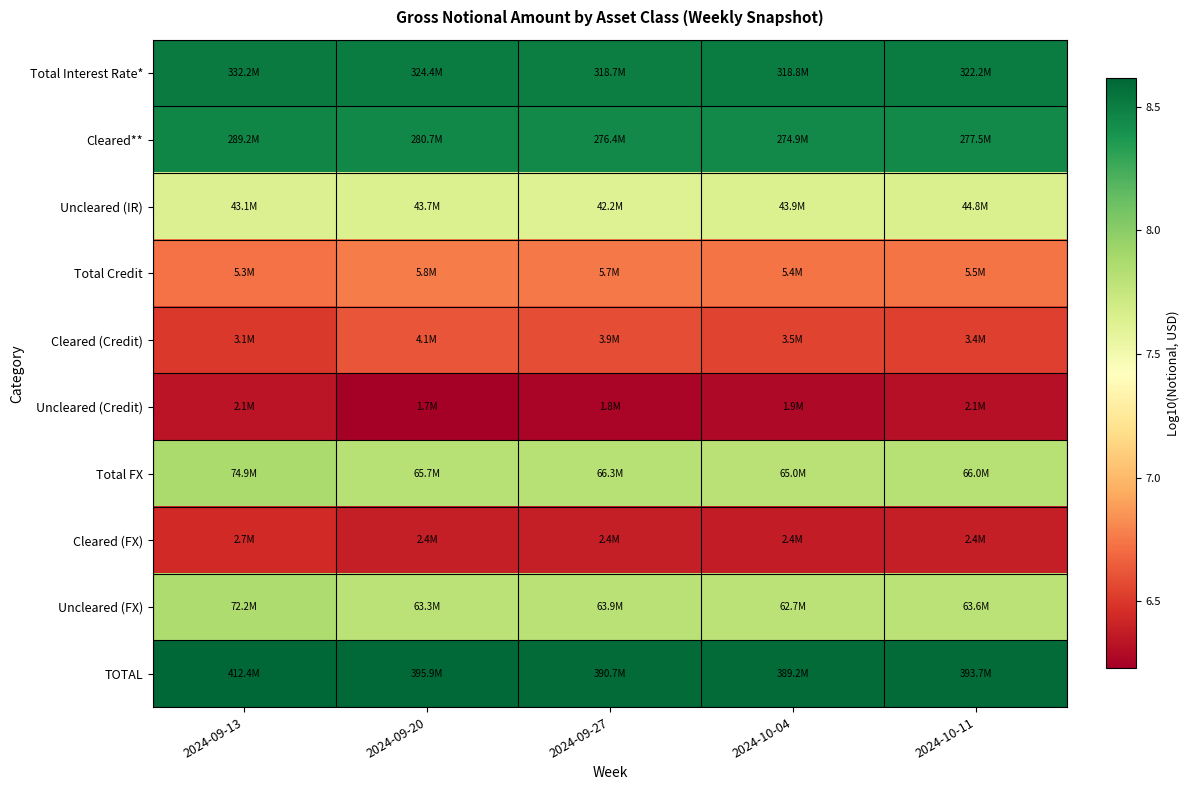

Count the number of data series in this chart.

10